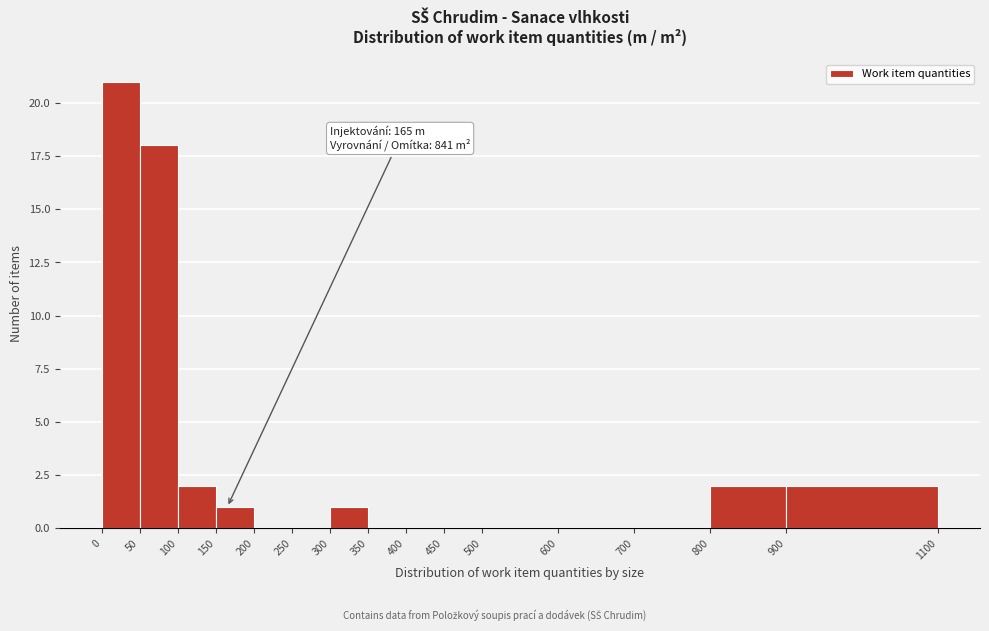

Which range on the x-axis has the tallest bar?

0 to 50